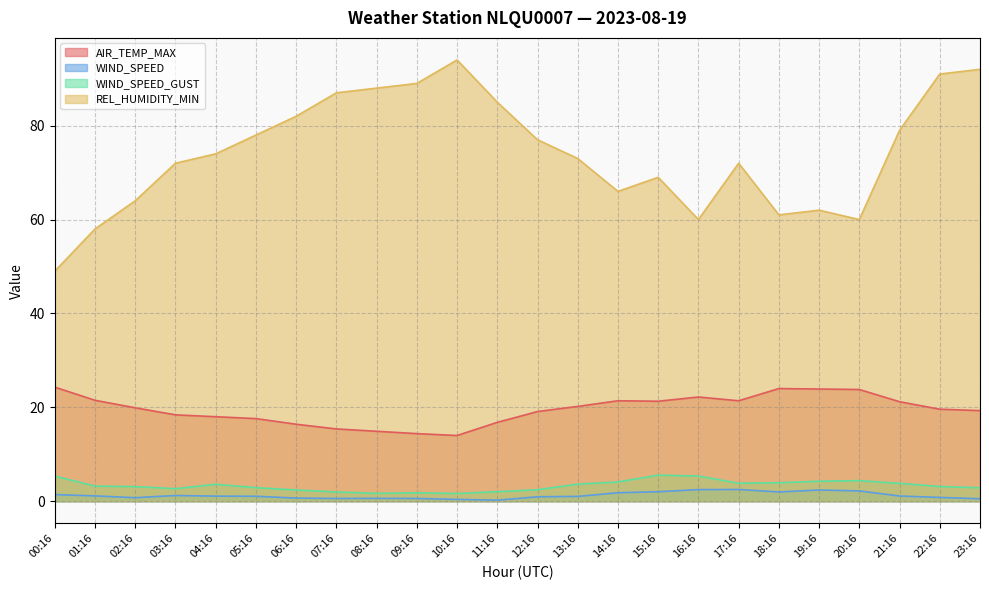

What is the average value of the WIND_SPEED series?

1.2